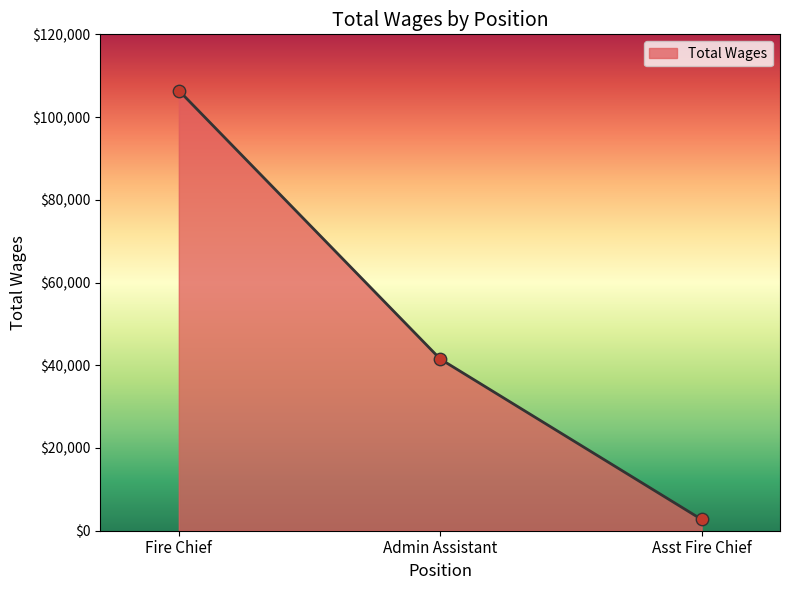

Which has a higher value, Fire Chief or Admin Assistant?

Fire Chief